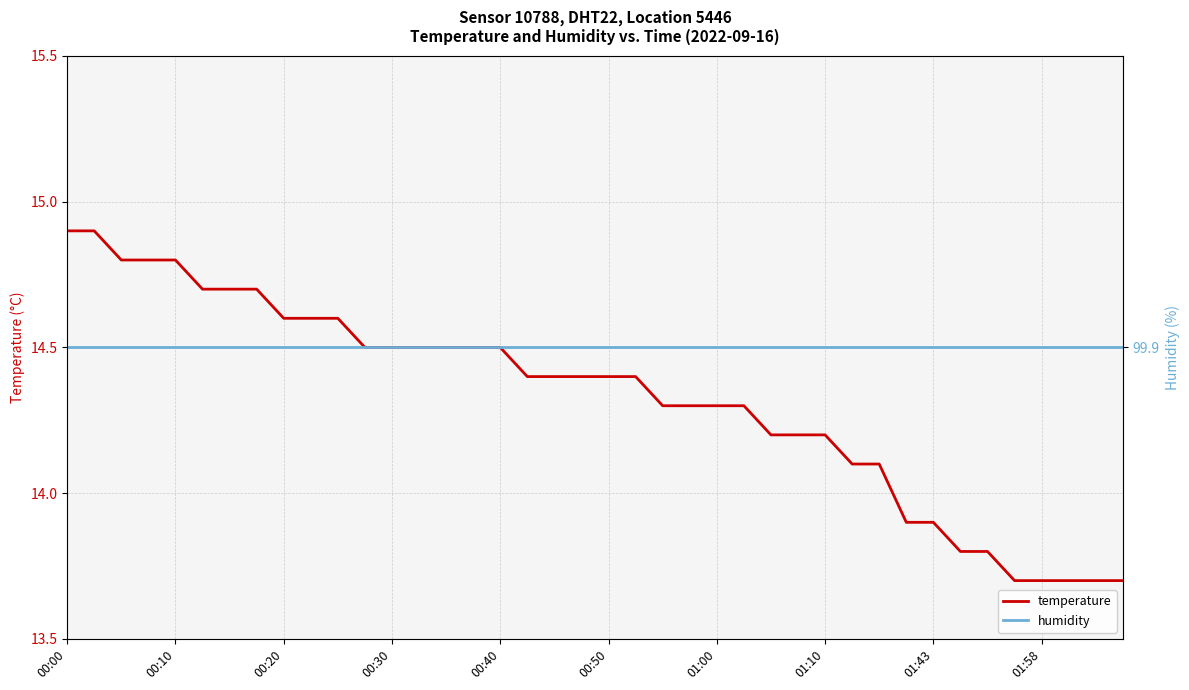

What is the sum of the humidity values at 13 and 11?

199.8